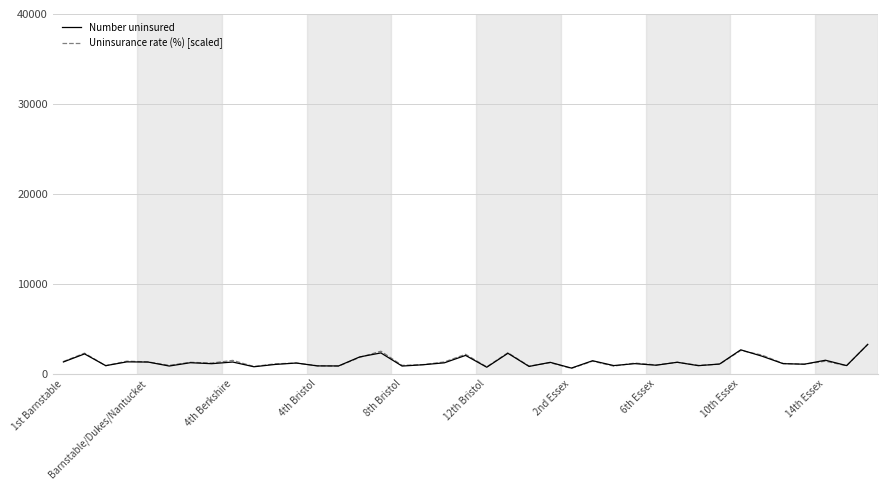

What is the greatest value displayed?

3270.0